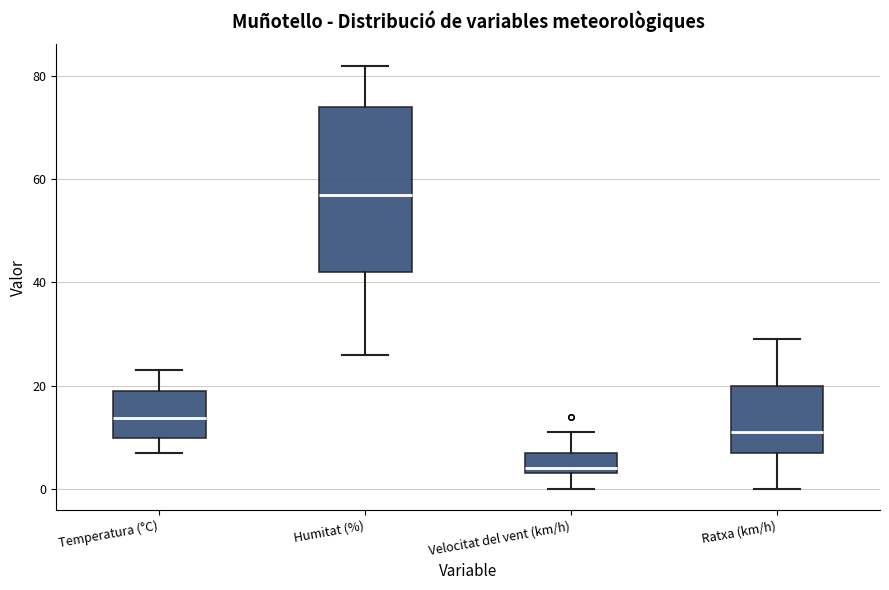

Reading left to right, read every box against the y-axis: the position of its median line, the range the box covers, and the ends of its whiskers. The values are not printed on the chart, so give them approximately, as read against the axis.

Temperatura (°C): median 14, box 10 to 20, whiskers 6 to 24
Humitat (%): median 58, box 42 to 74, whiskers 26 to 82
Velocitat del vent (km/h): median 4 (just above the box's lower edge), box 4 to 8, whiskers 0 to 12
Ratxa (km/h): median 12, box 8 to 20, whiskers 0 to 30